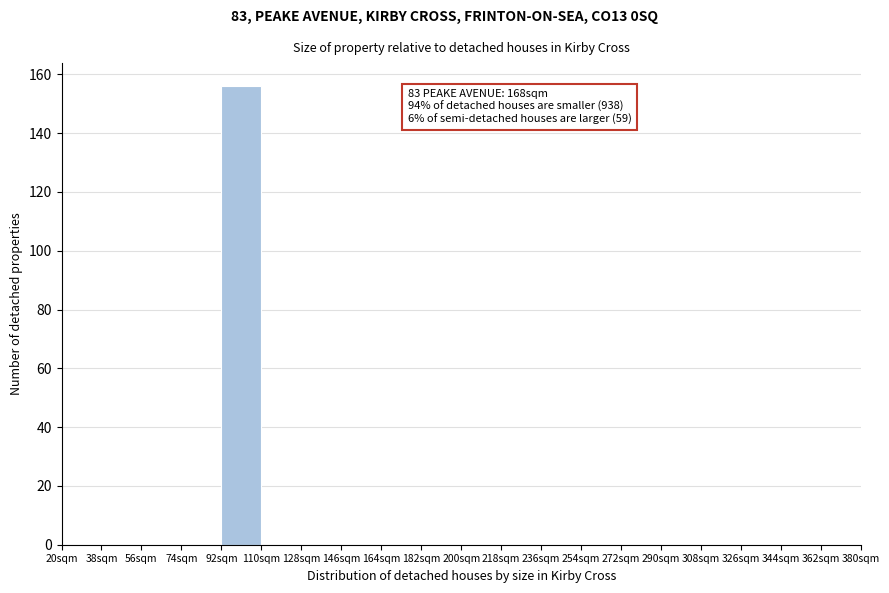

Over which range of the x-axis is the bar tallest?

92 to 110